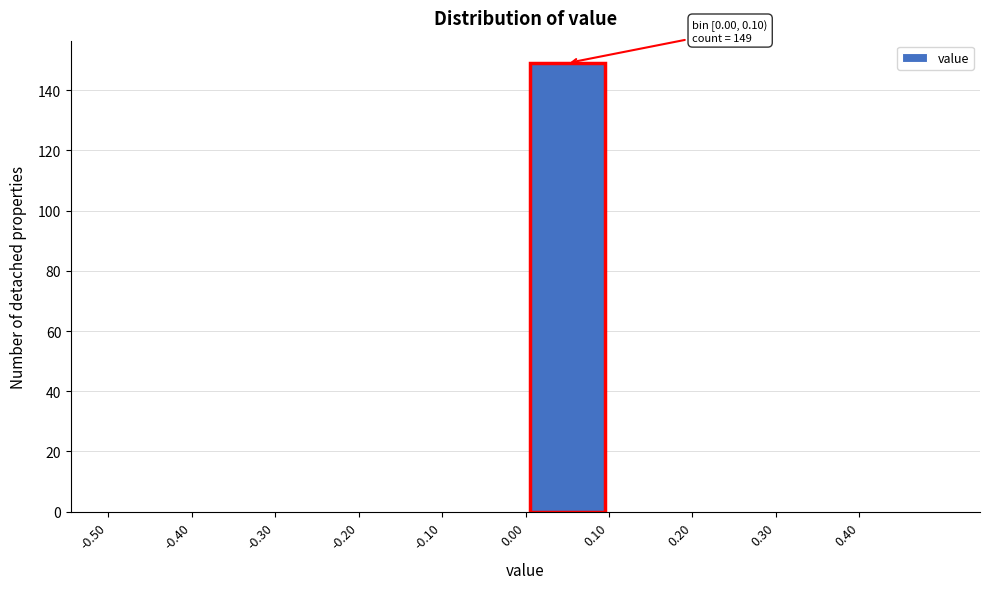

Over which range of the x-axis is the bar tallest?

0.0 to 0.1